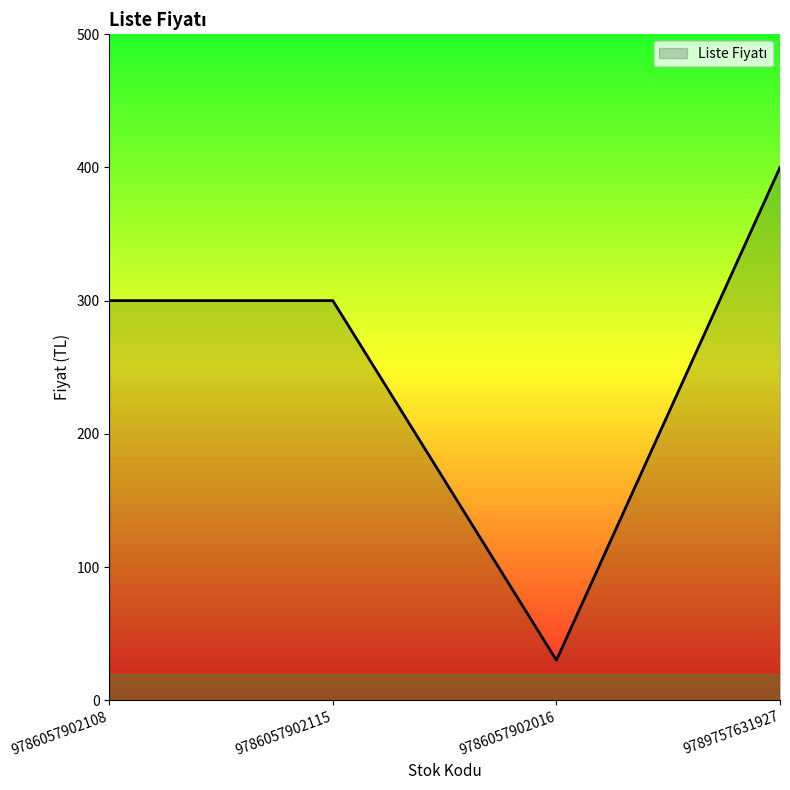

Read the value at 9786057902108, to the nearest 5.

300